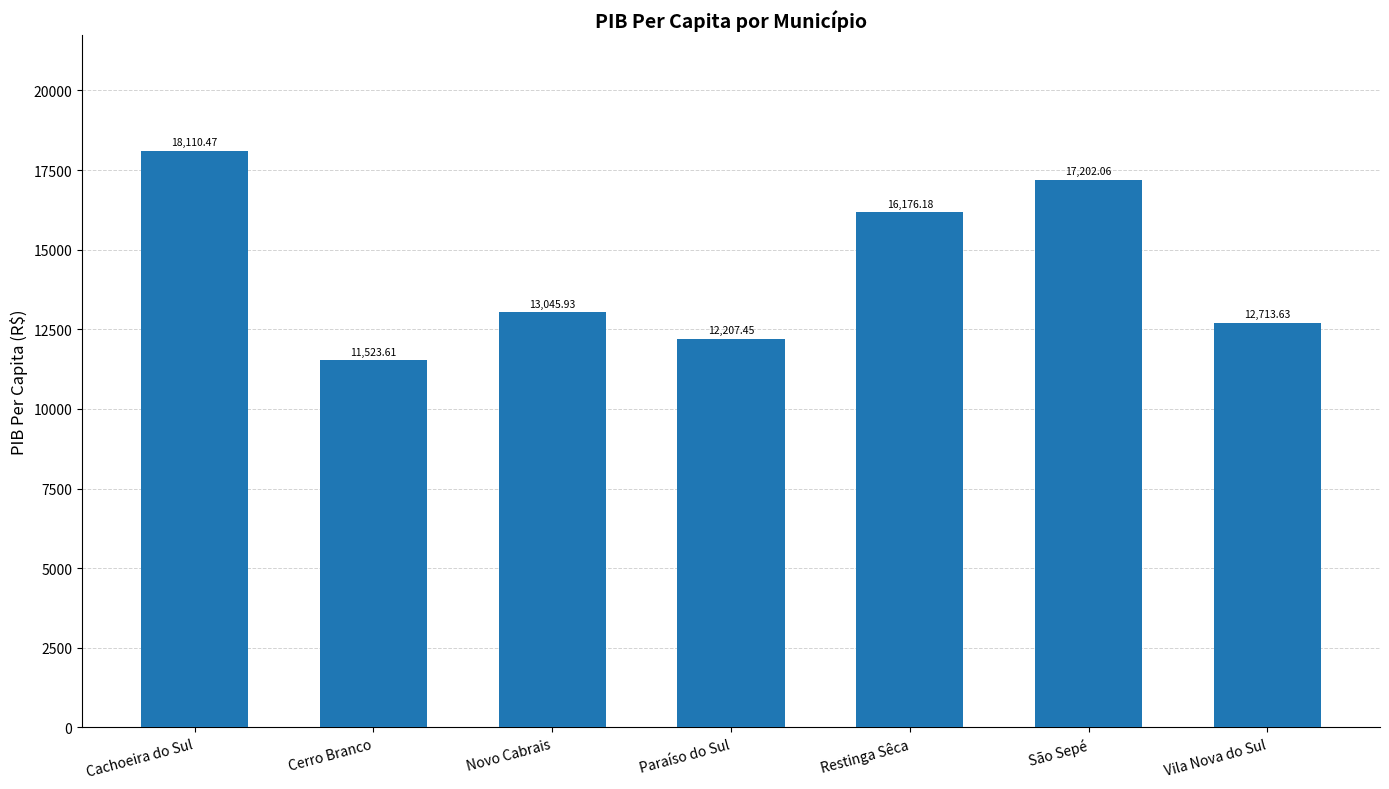

Reading left to right, transcribe all the data shown in this chart.

18110.5	11523.6	13045.9	12207.5	16176.2	17202.1	12713.6